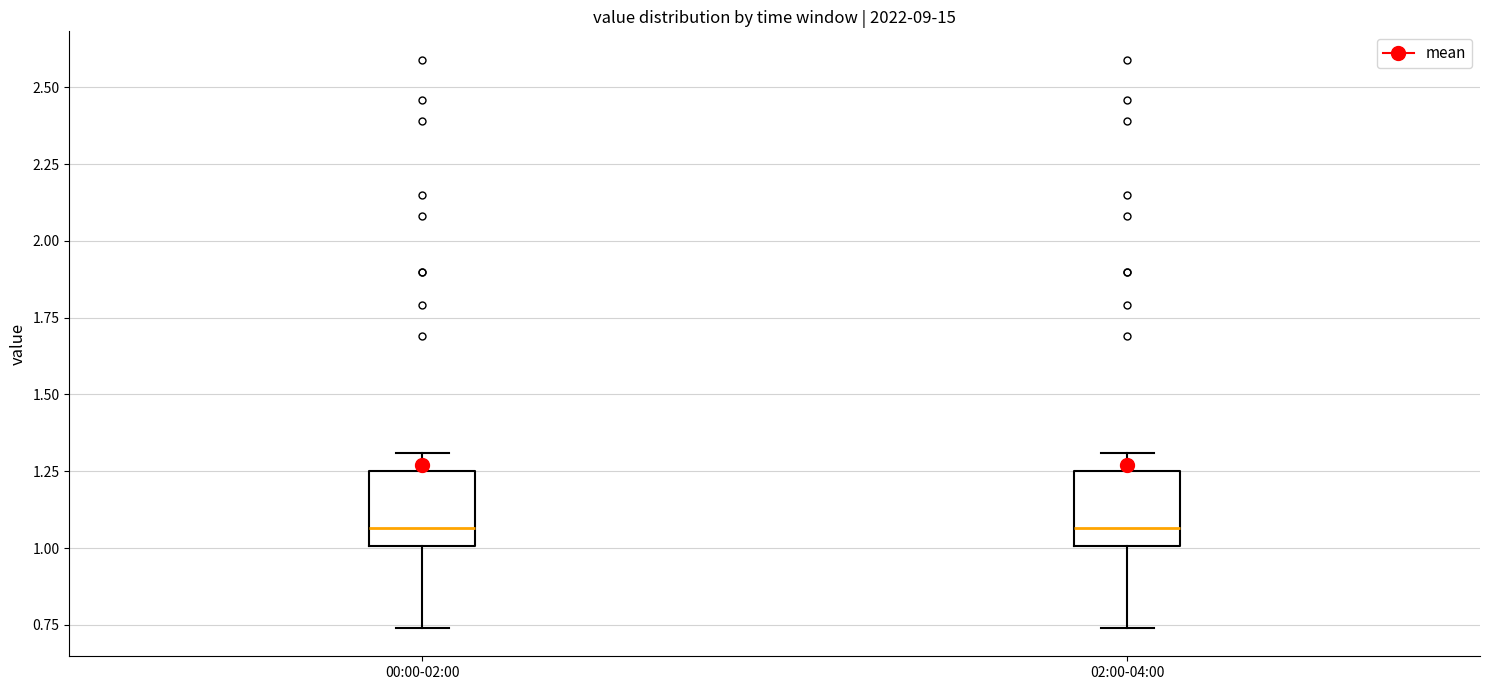

Where does the upper whisker of the box for 02:00-04:00 end on the y-axis? The values are not printed on the chart, so give them approximately, as read against the axis.

1.30